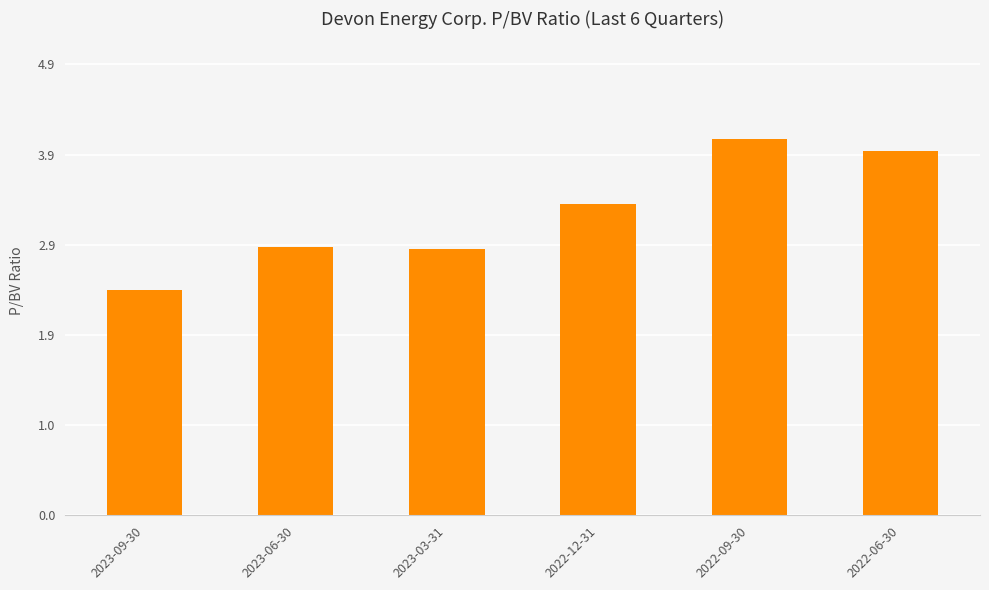

Read the value at 2022-06-30.

3.9